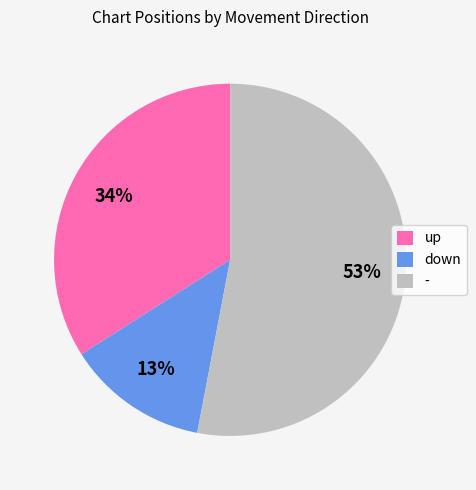

The down slice represents 13% of the pie. True or false?

True